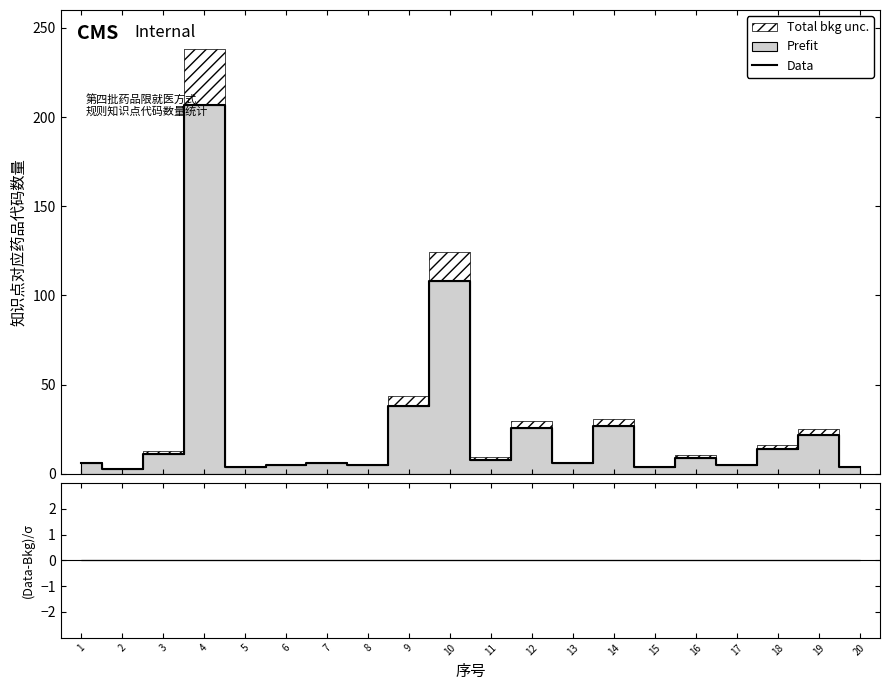

Does the chart have visible grid lines?

No